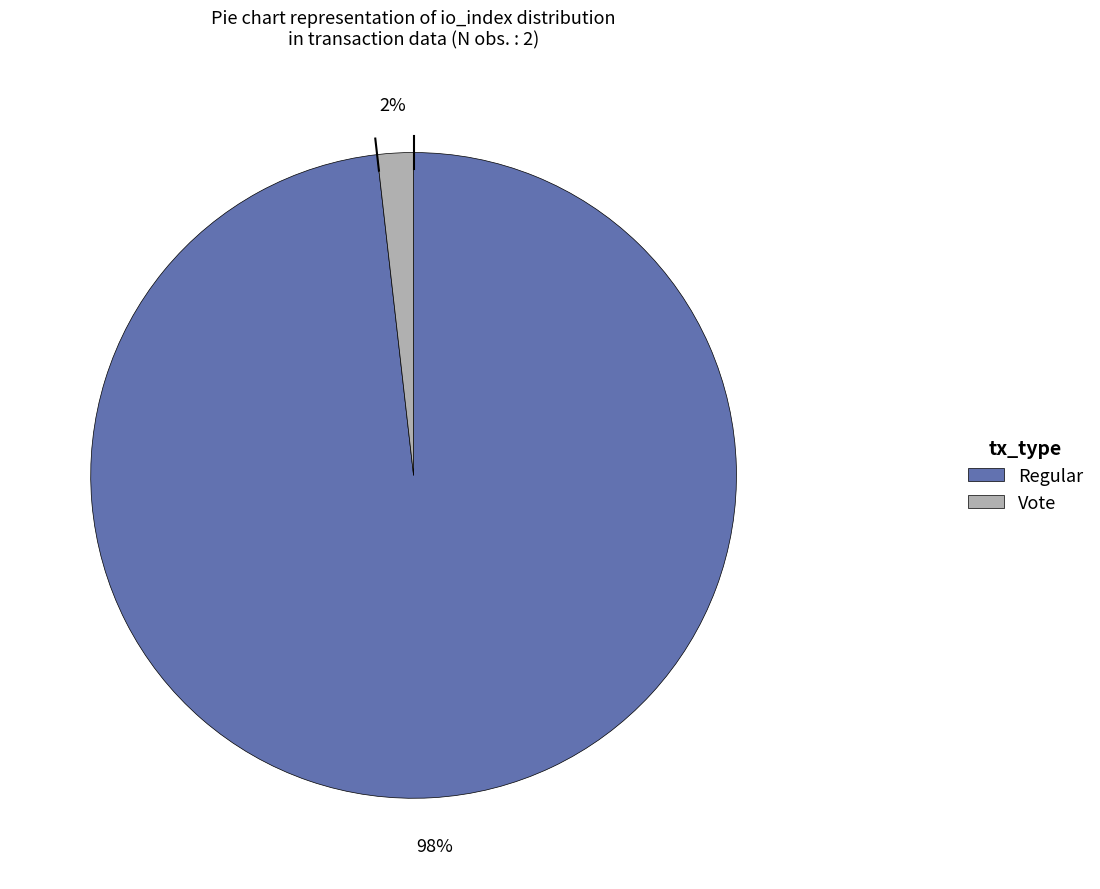

Count the number of slices in the pie.

2